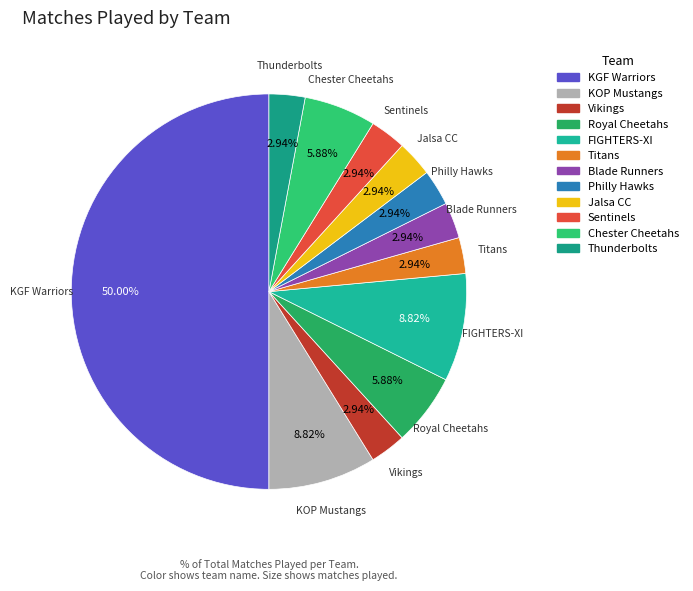

The Titans slice represents 3% of the pie. True or false?

True